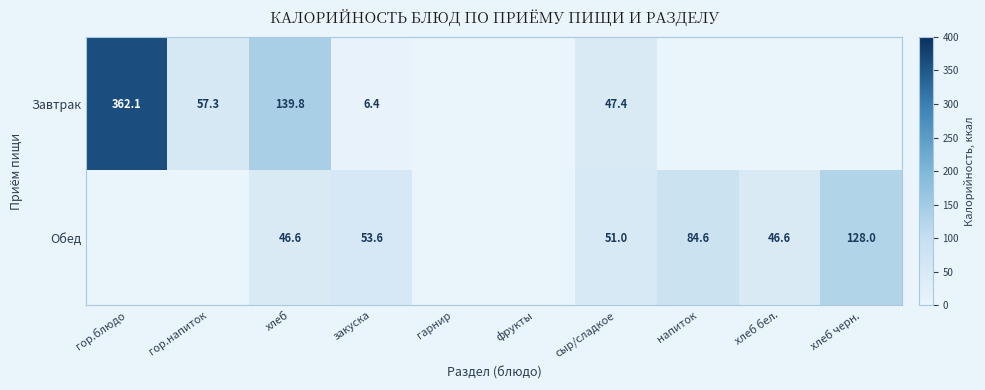

Is the value of Обед at хлеб greater than the value of Завтрак at гор.напиток?

No